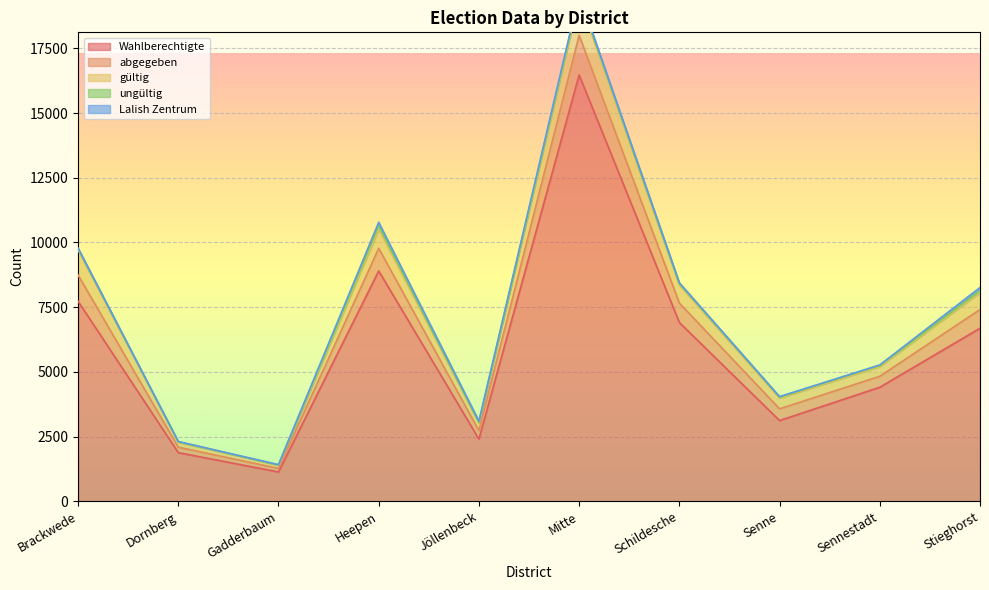

Does the chart display data point markers on the line(s)?

No